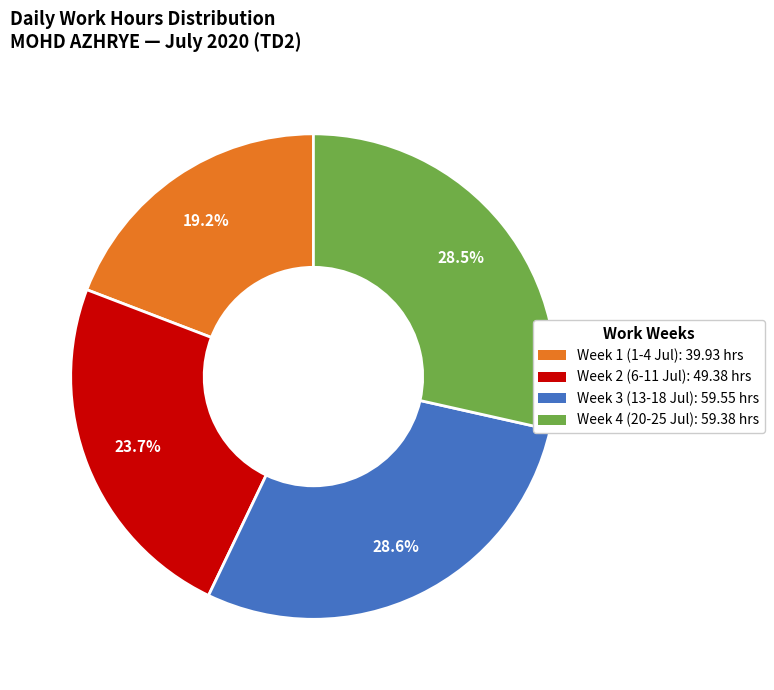

To the nearest percent, what is the difference between the largest and smallest slice percentages?

9%